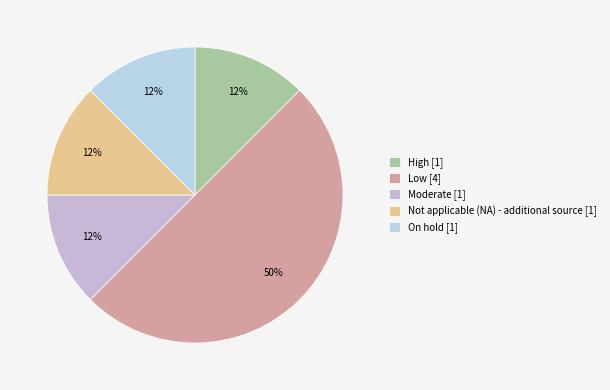

Is High the majority of the pie?

No